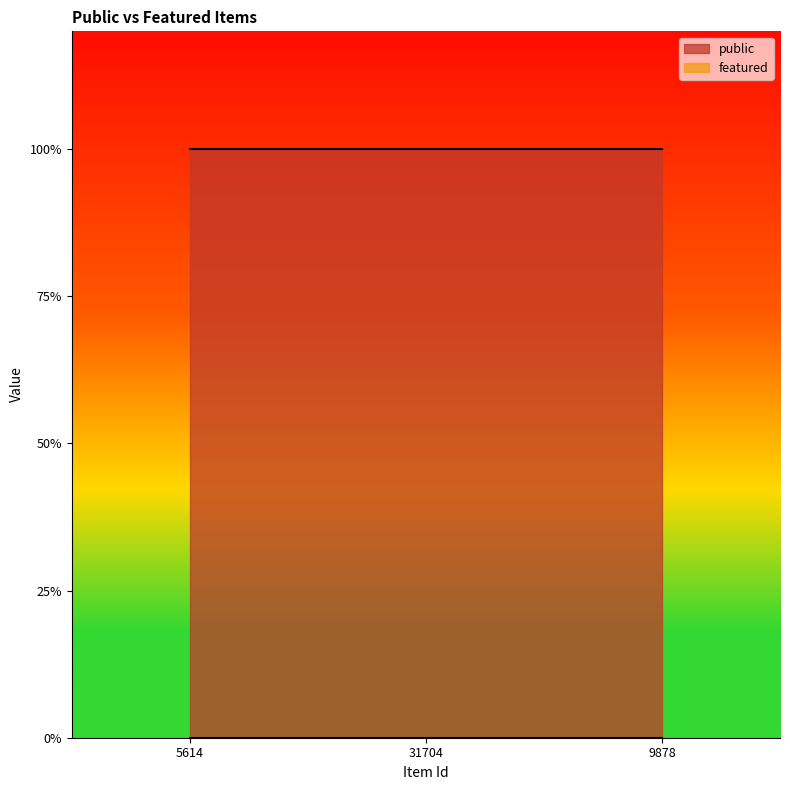

How many categories are shown in the chart?

3